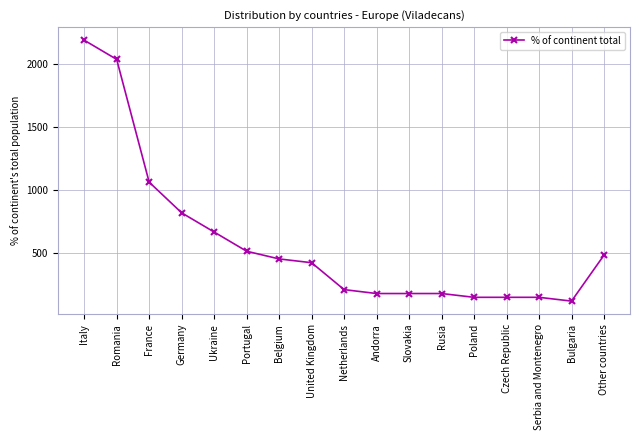

Does the chart have visible grid lines?

Yes